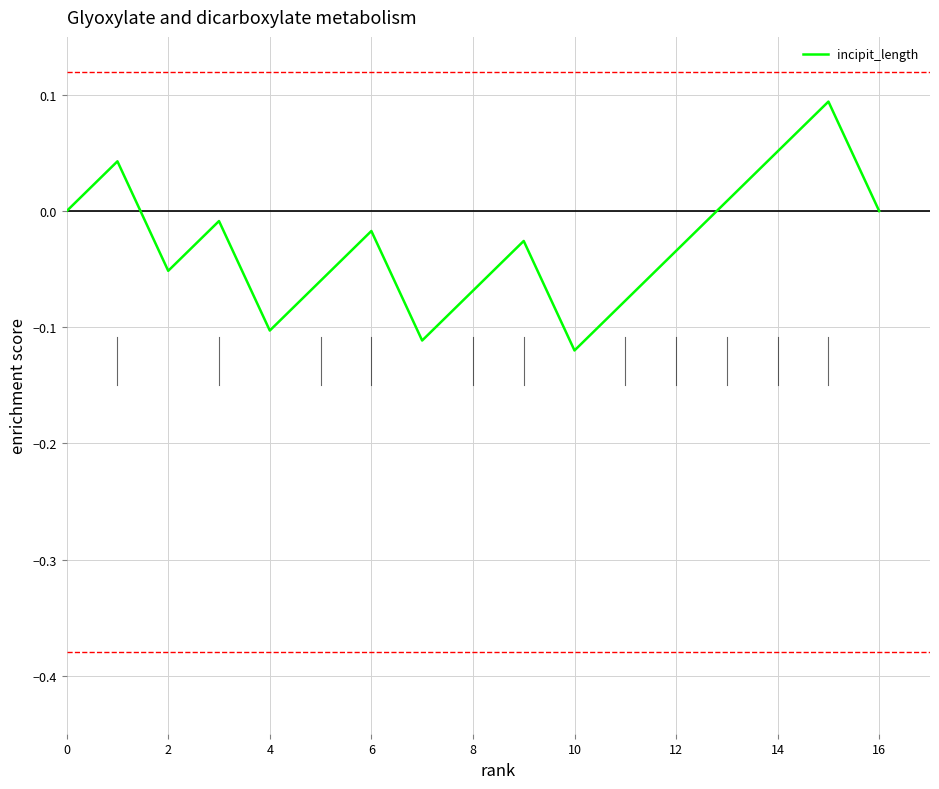

Which category has the lowest value across all series?

10